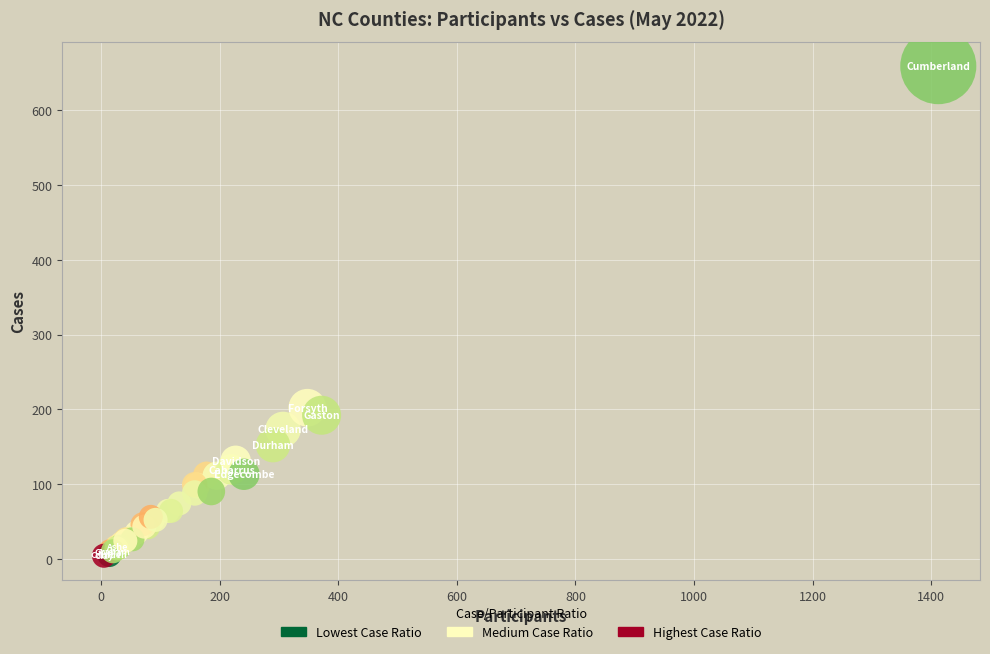

What Y value in the scatter plot is closest to 331?

202